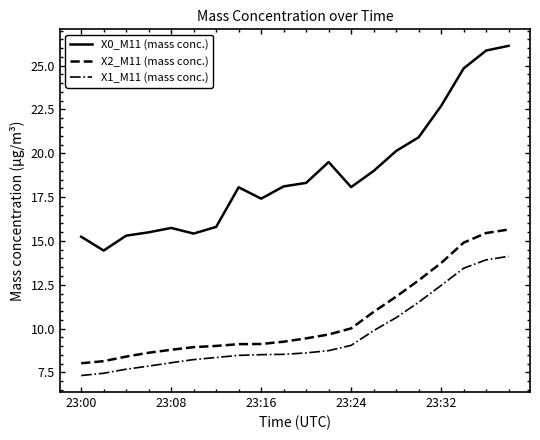

Which series has the widest spread of values?

X0_M11 (mass conc.)